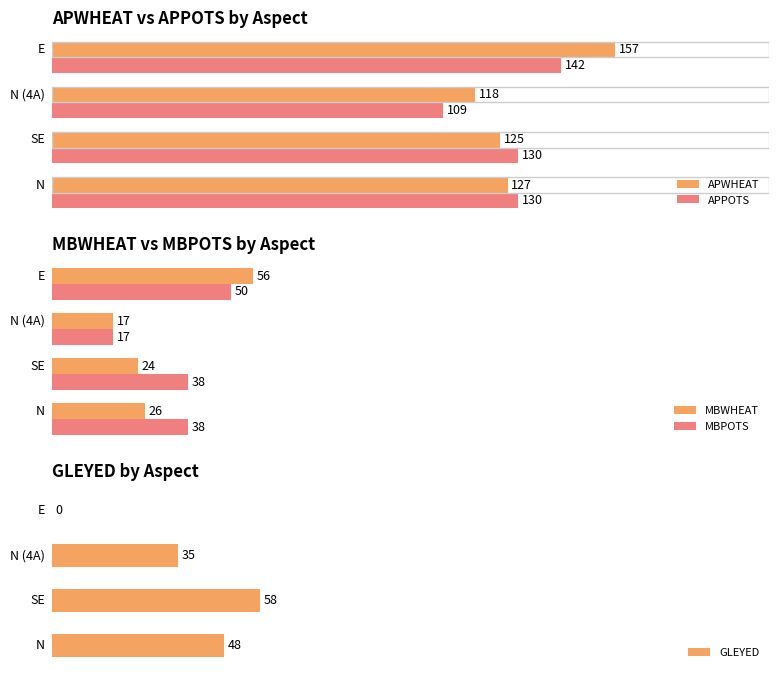

What is the greatest value displayed?

157